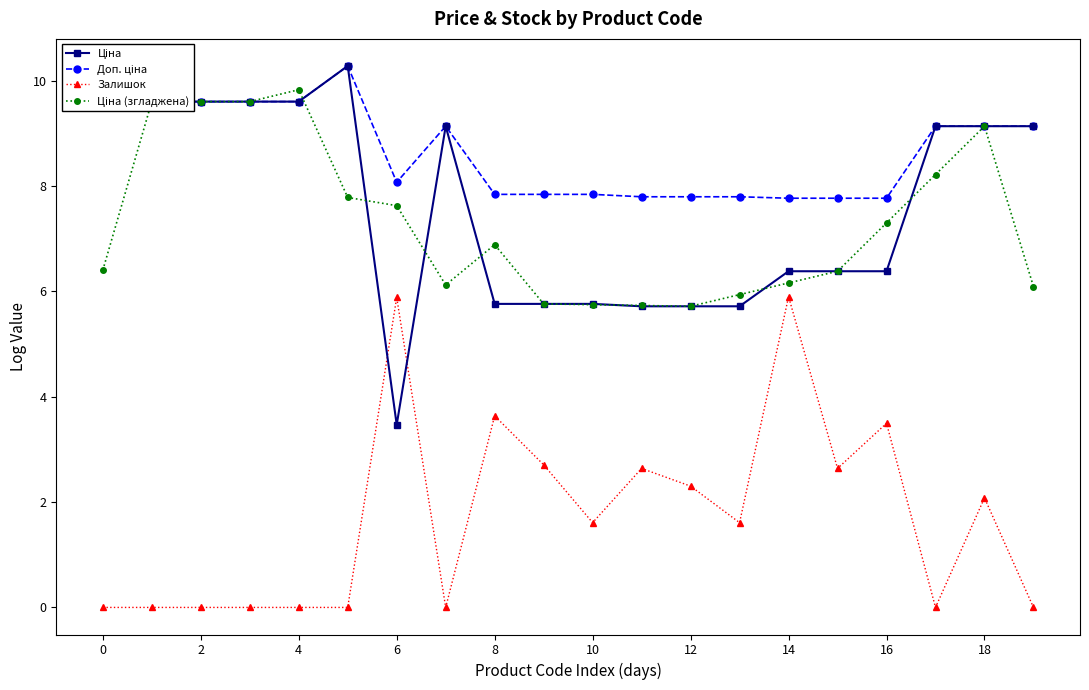

True or false: Залишок has more than 0 points higher than both neighbors.

True